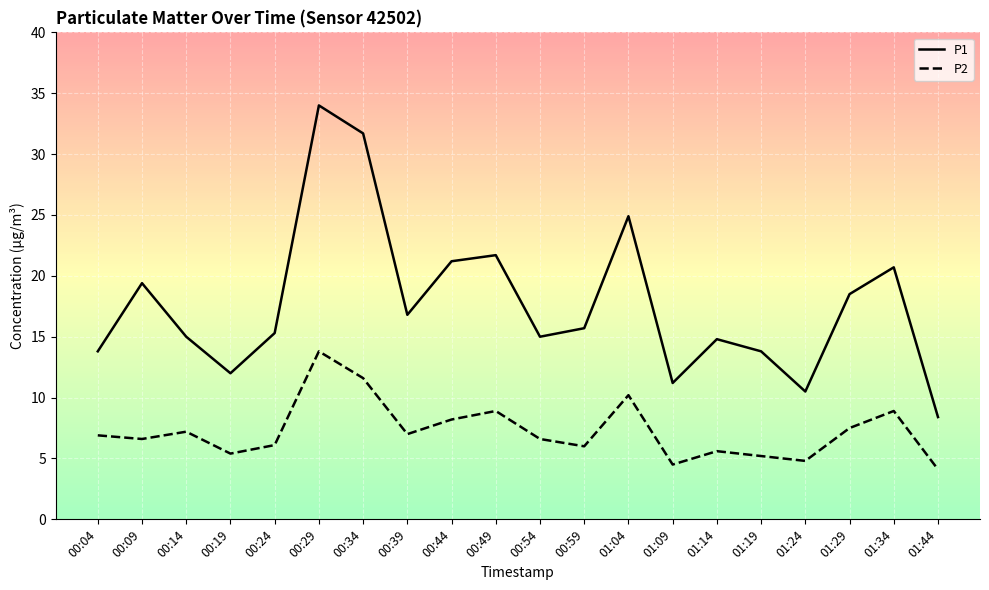

What is the difference between the maximum and minimum values in the P1 series?

25.6